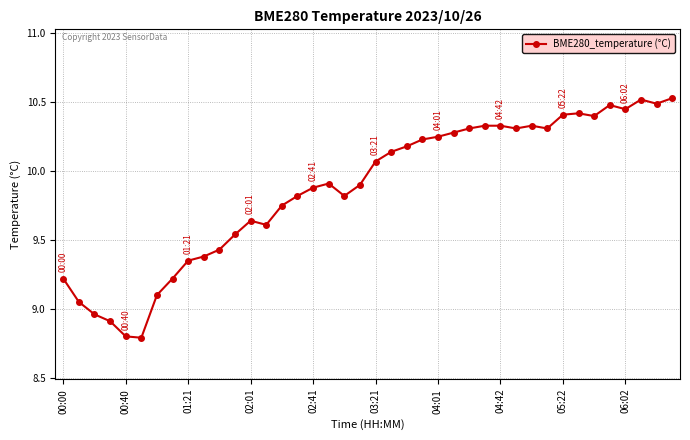

What is the smallest value displayed?

8.8